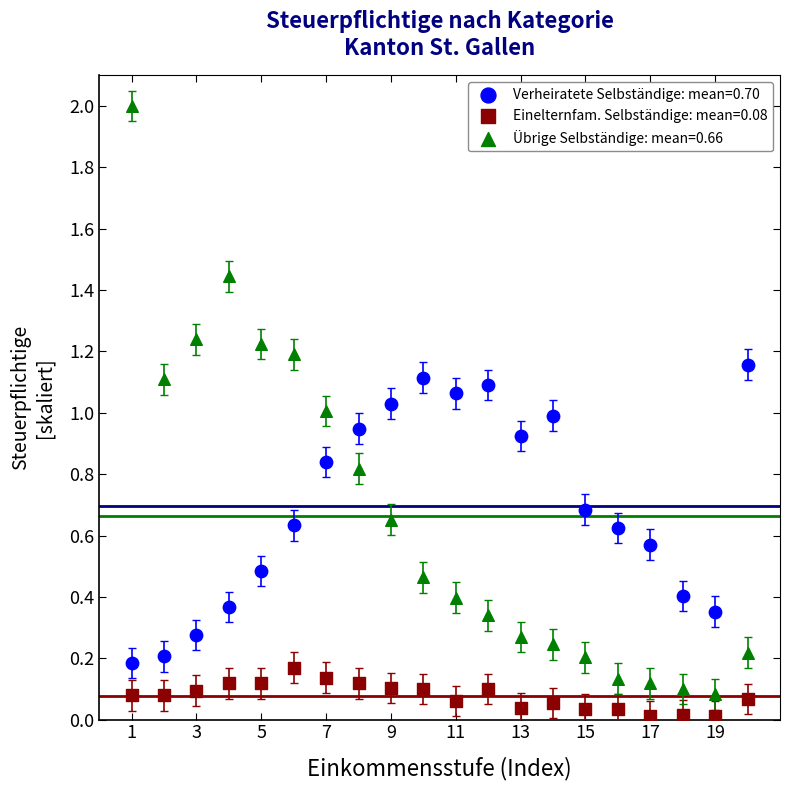

Across all data points, what is the range of X values (max minus min)?

19.0